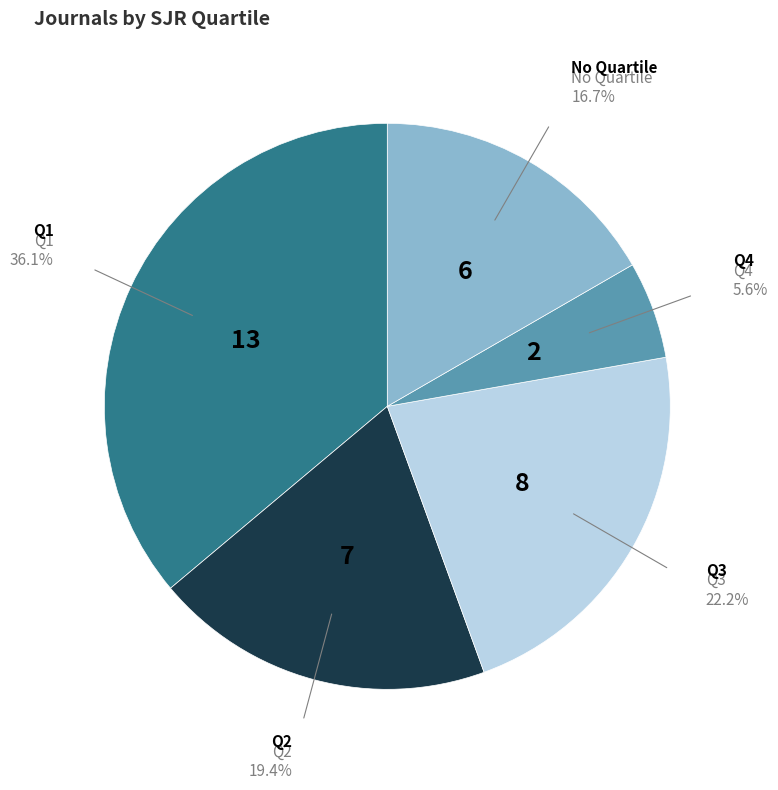

Does any single category account for the majority?

No